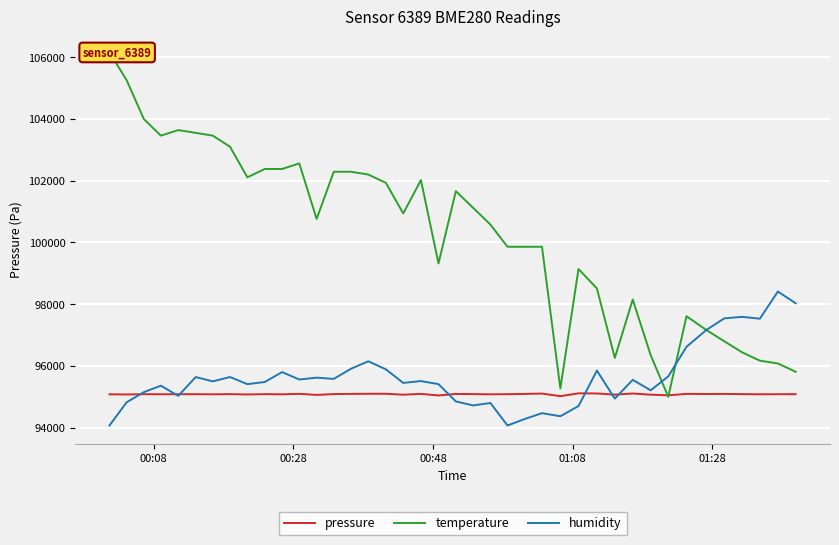

Rank the series by their maximum value, from highest to lowest.

temperature, humidity, pressure